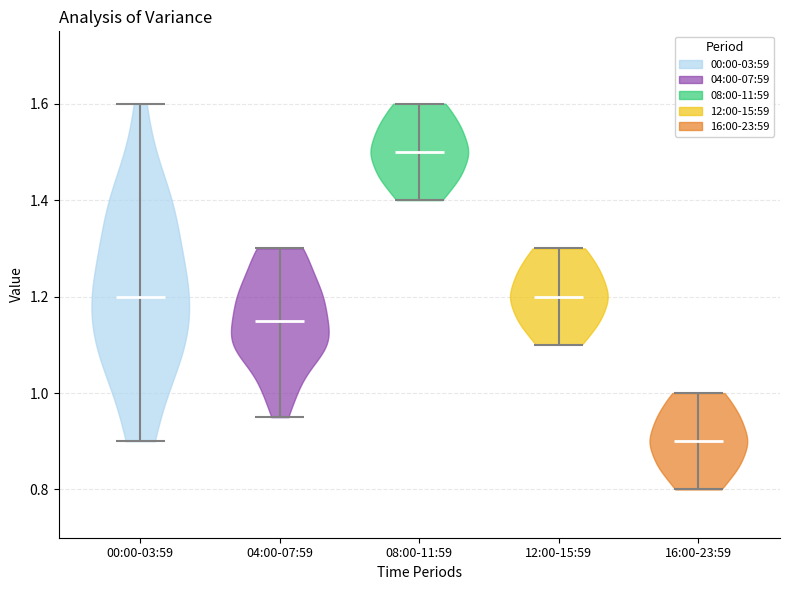

Reading left to right, read every violin against the y-axis: where its median line is, and the lowest and highest points it reaches. The values are not printed on the chart, so give them approximately, as read against the axis.

00:00-03:59: median line 1.20, lowest point 0.90, highest point 1.60
04:00-07:59: median line 1.16, lowest point 0.96, highest point 1.30
08:00-11:59: median line 1.50, lowest point 1.40, highest point 1.60
12:00-15:59: median line 1.20, lowest point 1.10, highest point 1.30
16:00-23:59: median line 0.90, lowest point 0.80, highest point 1.00